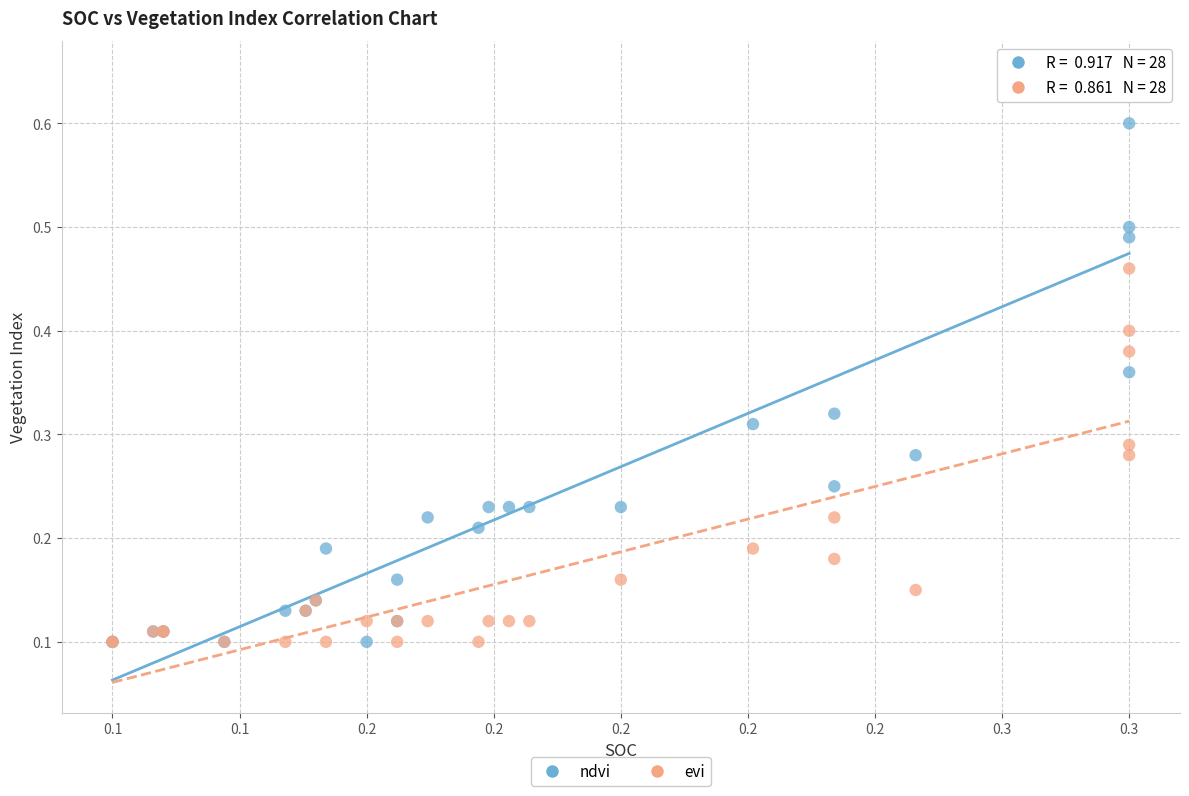

What are all the series names shown in the legend?

ndvi, evi